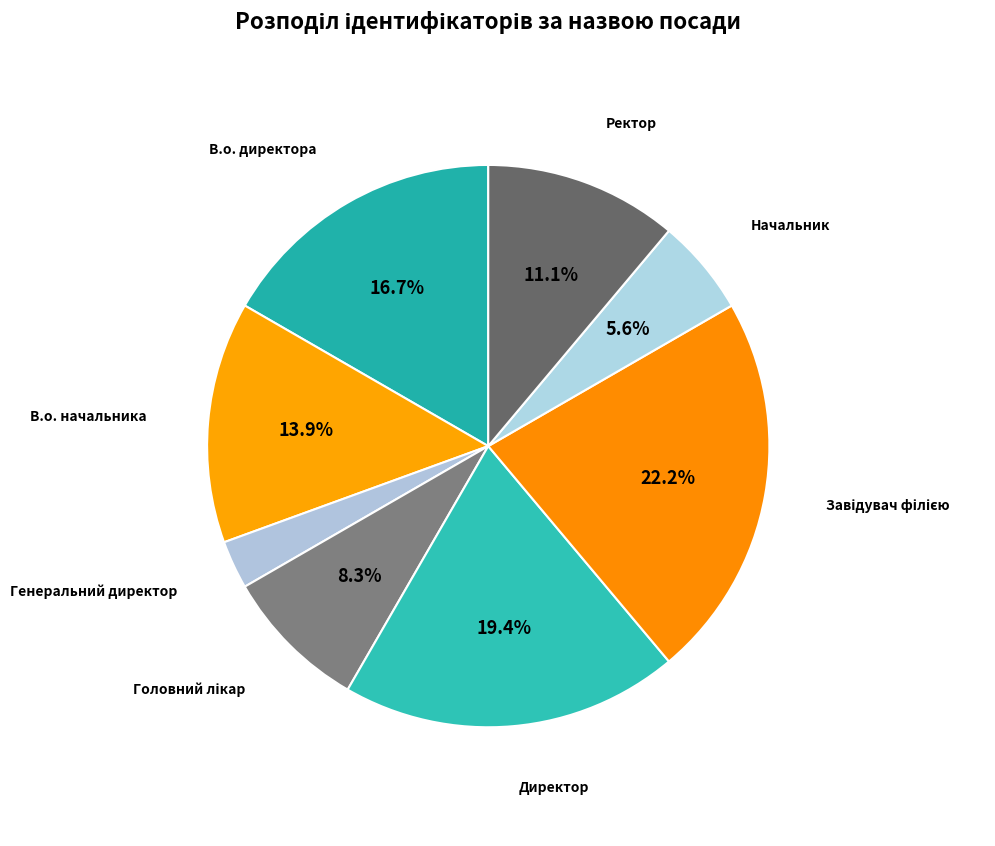

What is the smallest slice in the pie chart?

Генеральний директор